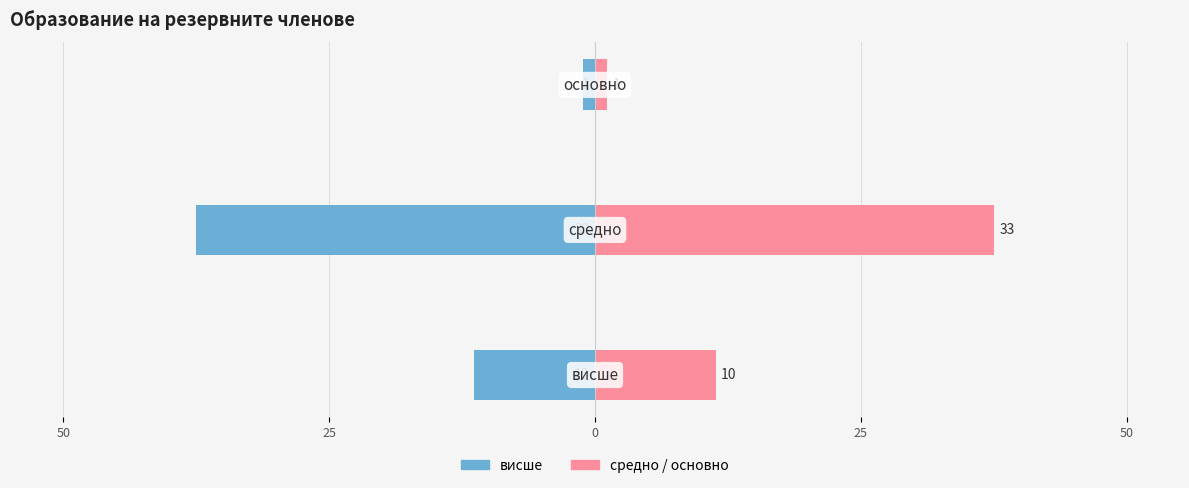

Which series has the widest spread of values?

висше (ляво)